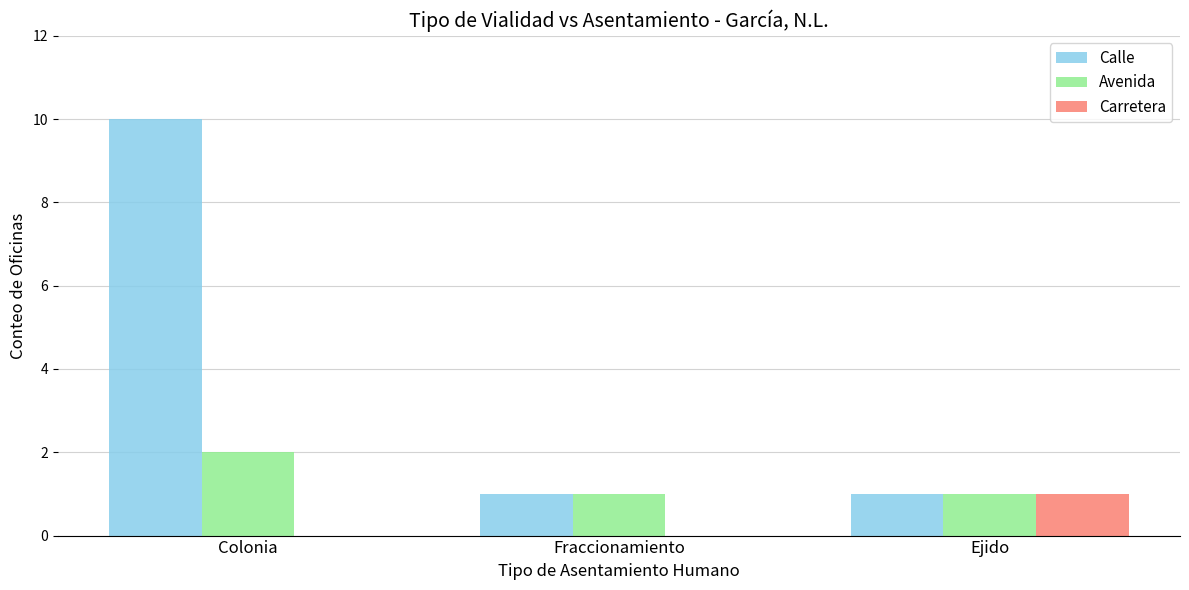

Are the bars grouped side by side (vs. stacked)?

Yes